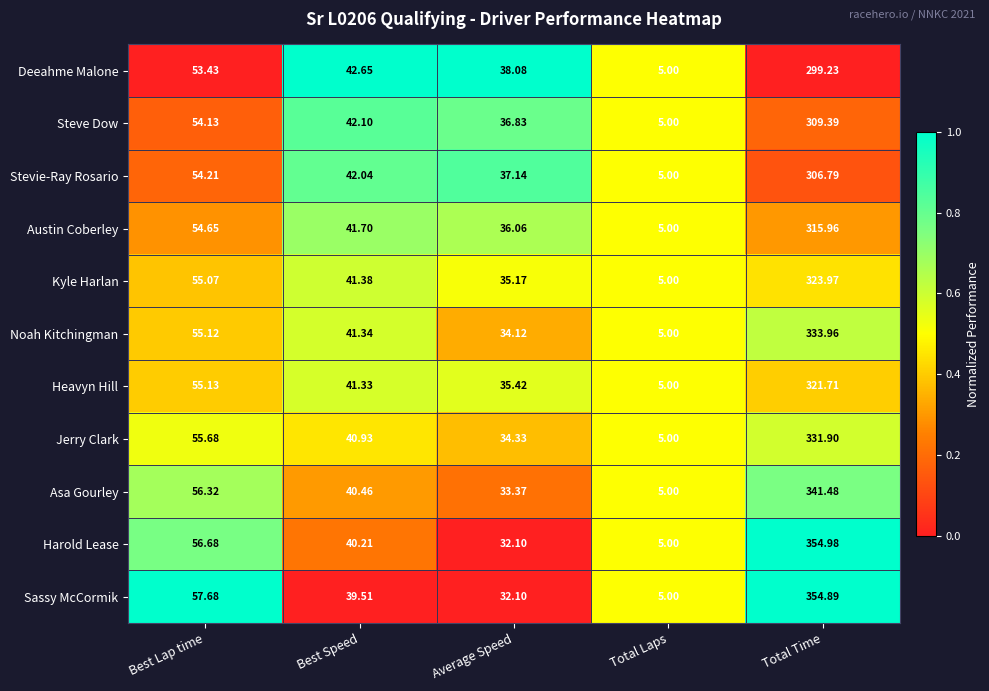

At which category is the sum across all series the highest?

Total Time